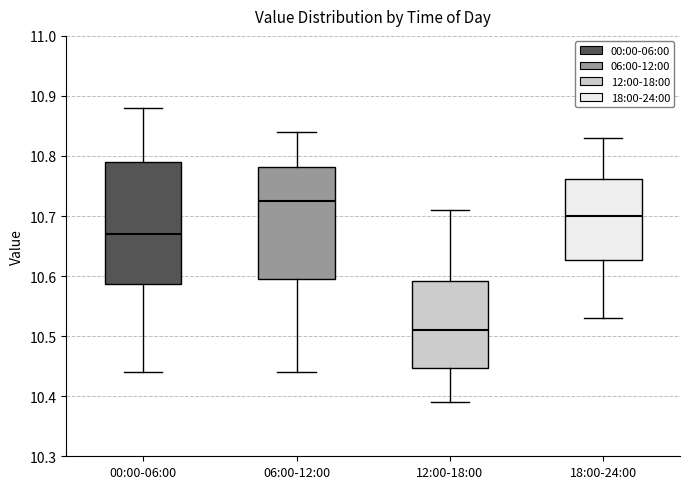

Reading left to right, read every box against the y-axis: the position of its median line, the range the box covers, and the ends of its whiskers. The values are not printed on the chart, so give them approximately, as read against the axis.

00:00-06:00: median 10.67, box 10.59 to 10.79, whiskers 10.44 to 10.88
06:00-12:00: median 10.73, box 10.60 to 10.78, whiskers 10.44 to 10.84
12:00-18:00: median 10.51, box 10.45 to 10.59, whiskers 10.39 to 10.71
18:00-24:00: median 10.70, box 10.63 to 10.76, whiskers 10.53 to 10.83